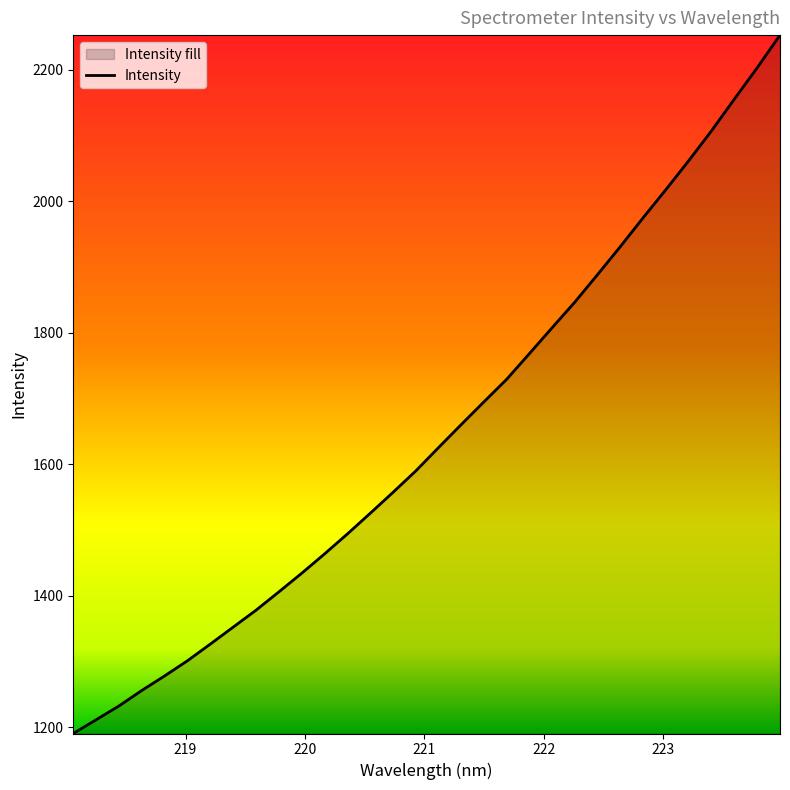

What is the greatest value displayed?

2252.5